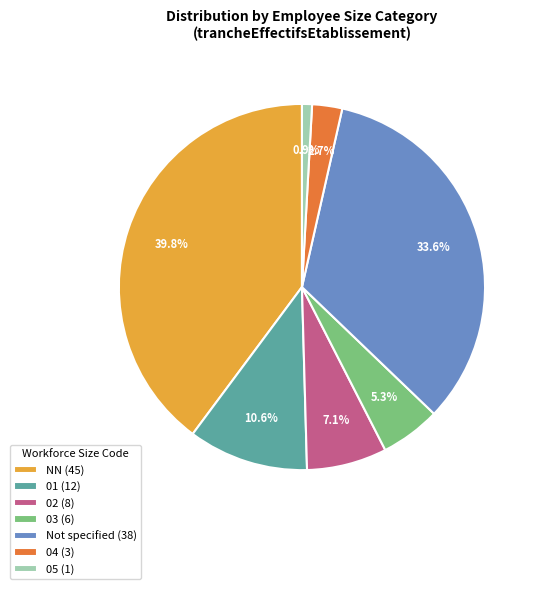

Which category has the smallest portion of the pie?

05 (1)